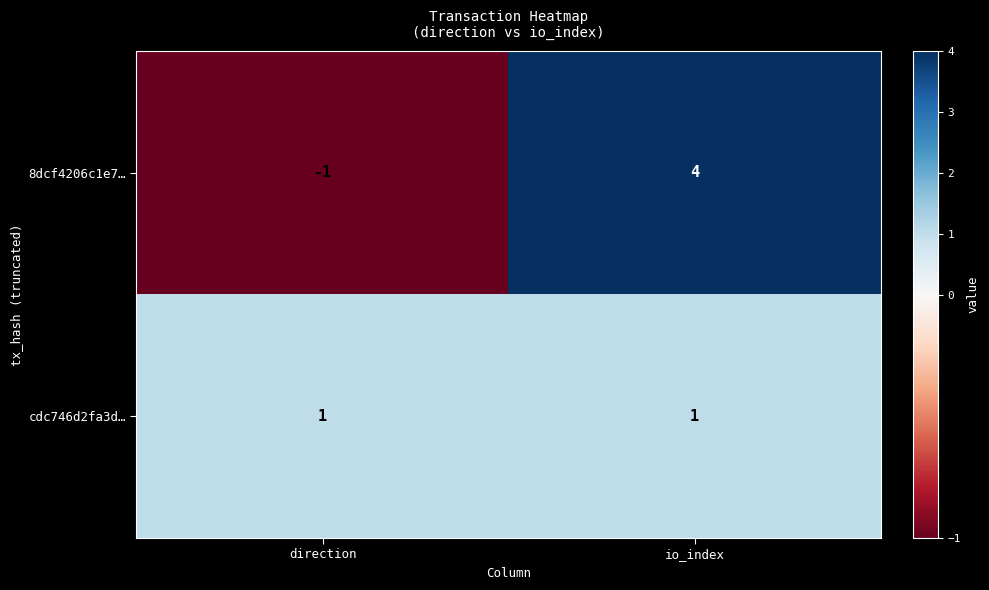

Is it true that 8dcf4206c1e7… equals 4 at io_index?

True